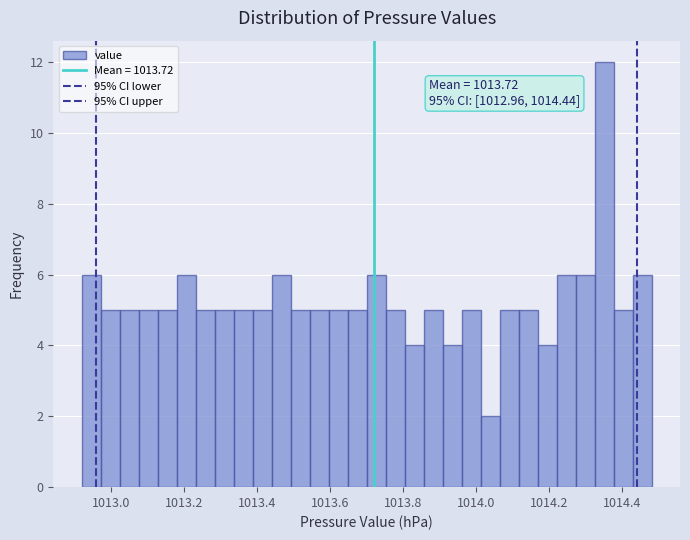

Around what value on the x-axis is the tallest bar? Give the approximate position of its centre, as read against the axis.

1014.36